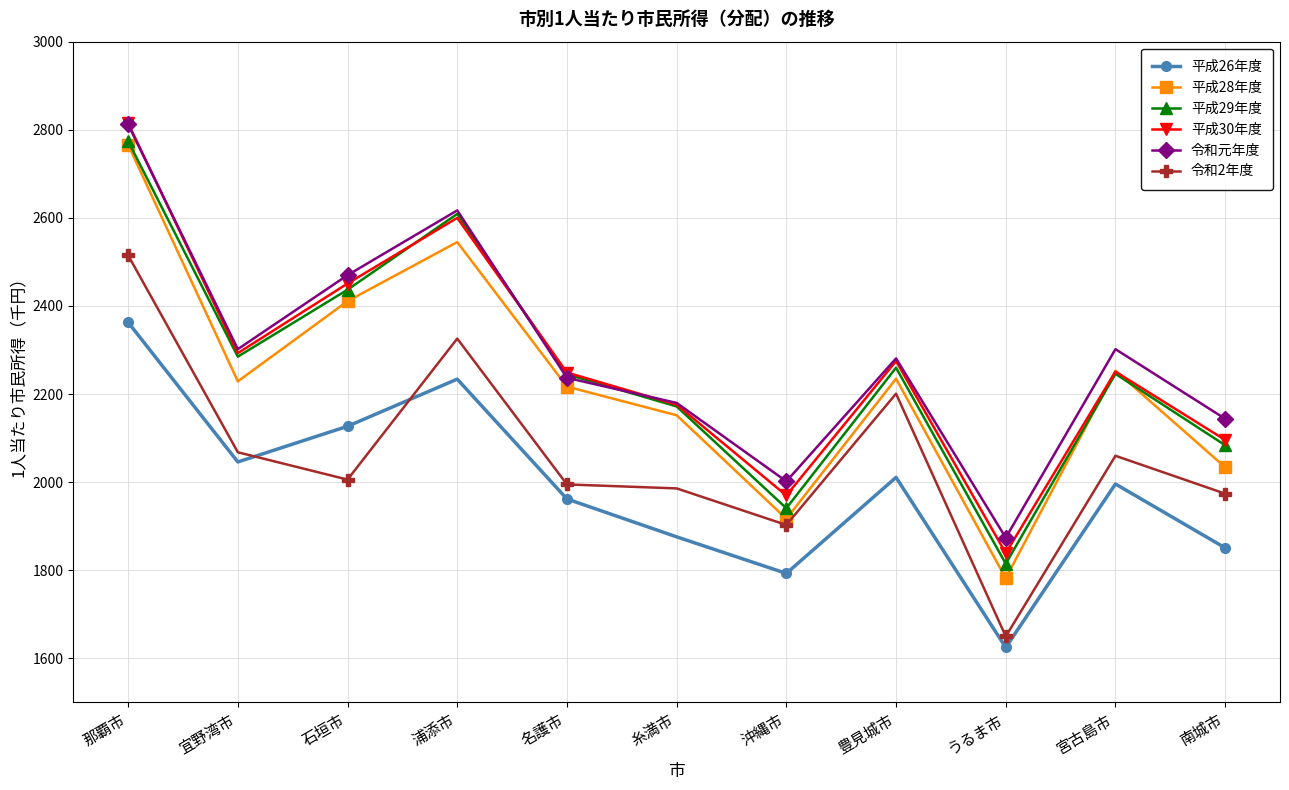

What is the difference between the second highest and second lowest values in the 令和2年度 series?

423